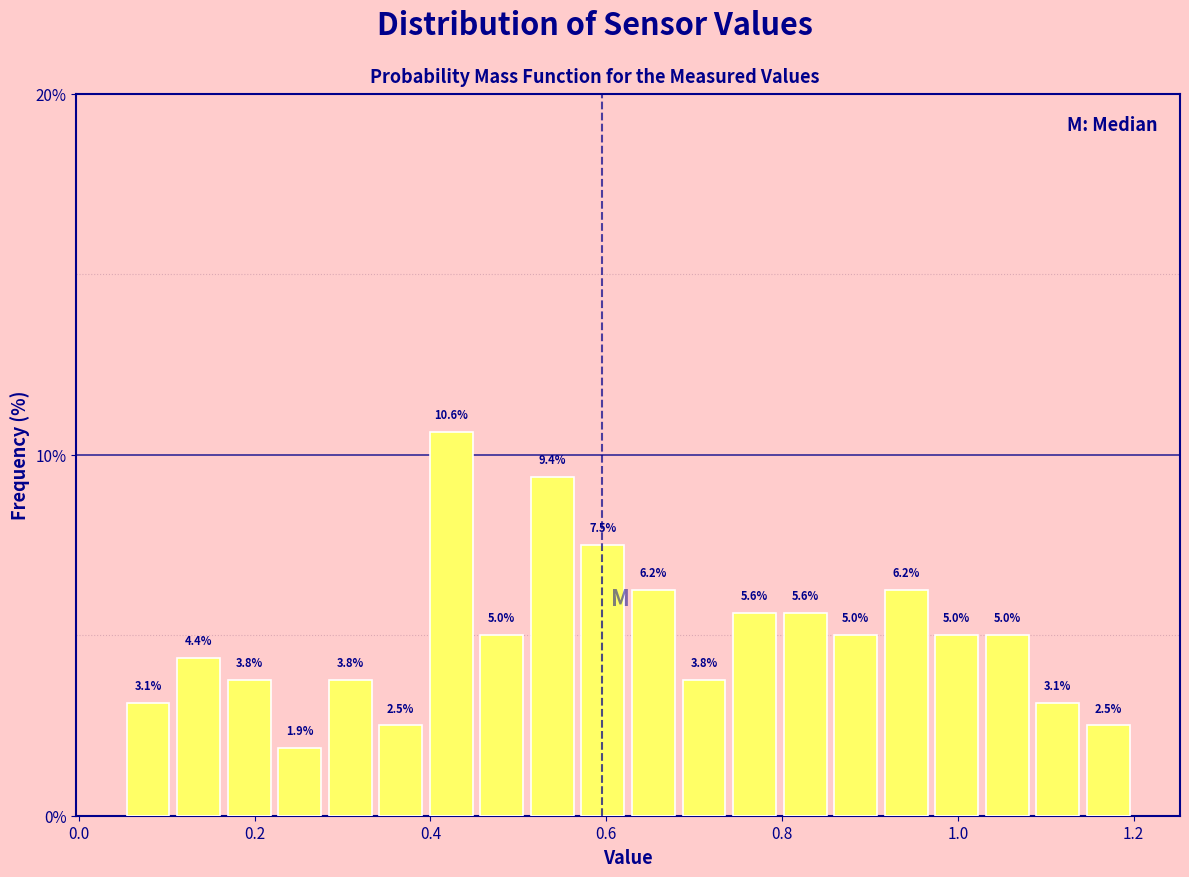

Read against the x-axis, roughly where is the centre of the tallest bar?

0.42